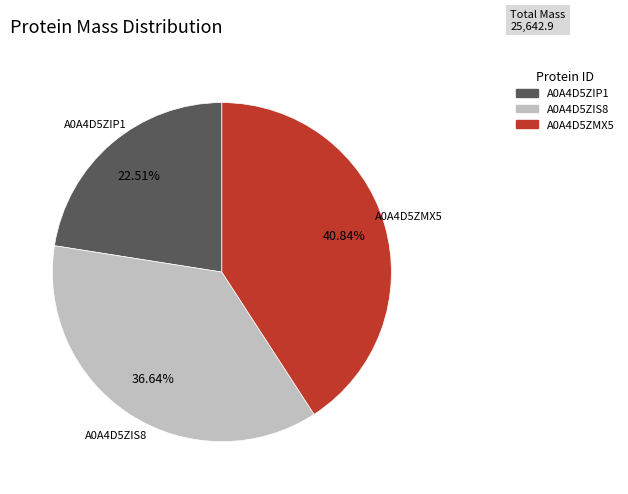

To the nearest percent, what portion does A0A4D5ZIP1 represent?

23%